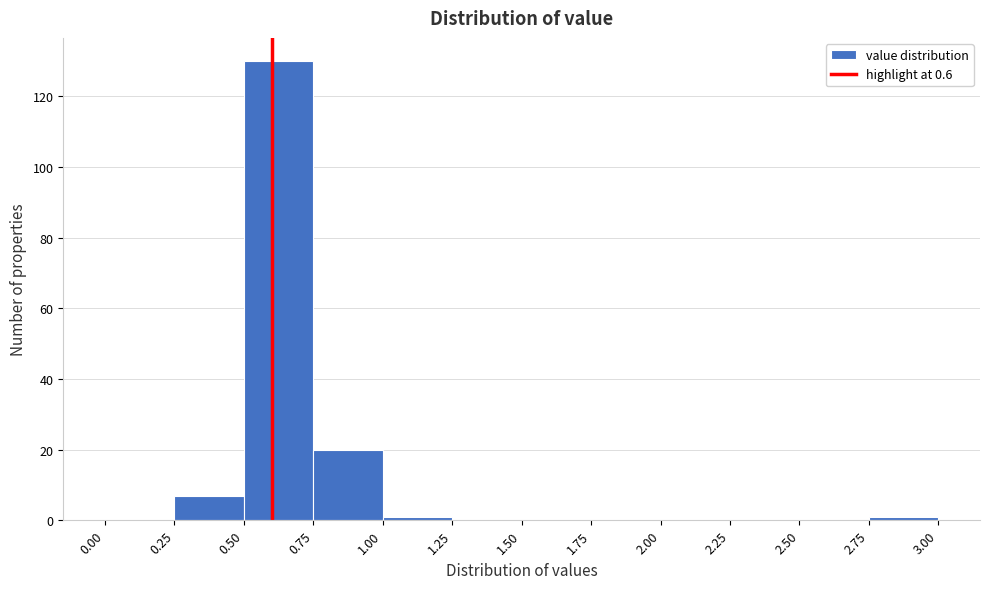

What is the height of the bar covering 0.50 to 0.75 on the x-axis? The values are not printed on the chart, so give them approximately, as read against the axis.

130